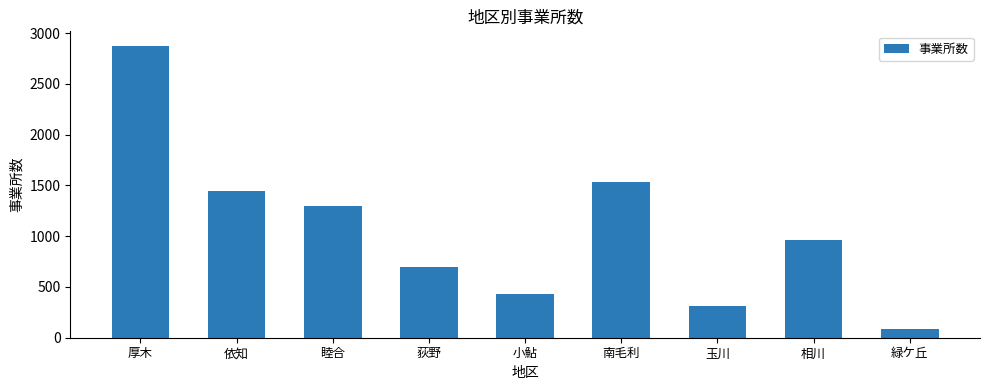

What is the change in value from 依知 to 相川?

-480